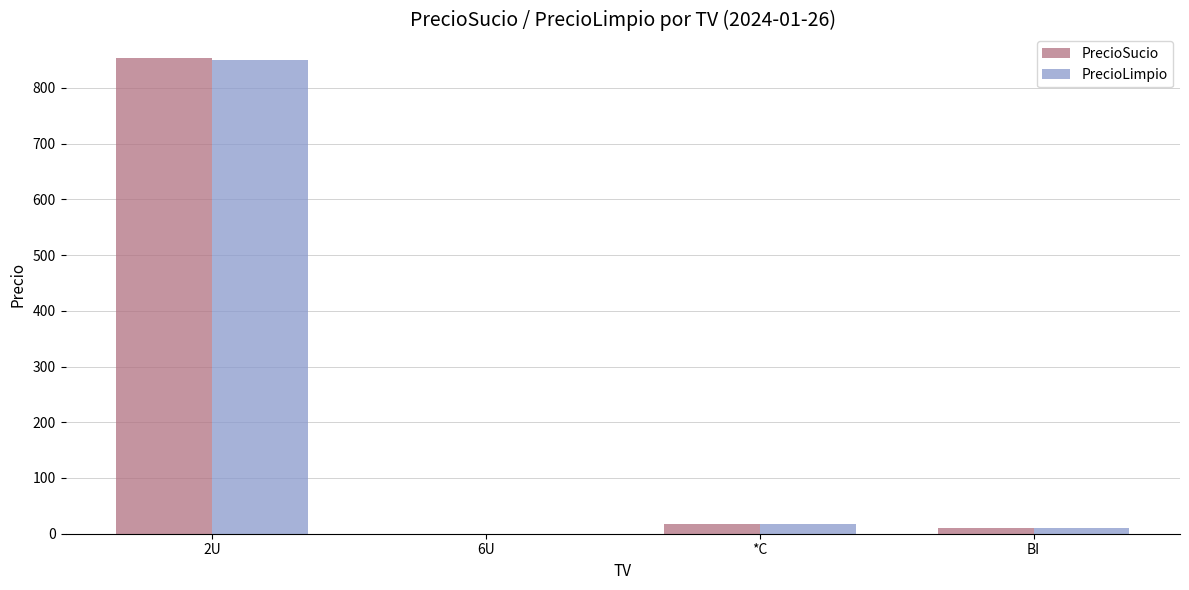

At which category is the sum across all series the highest?

2U